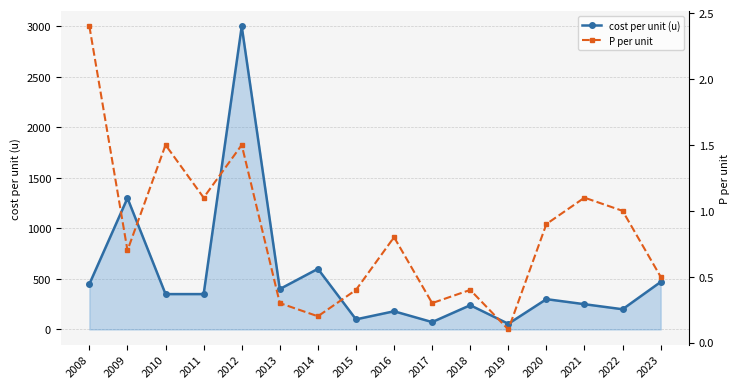

Reading left to right, what are all the values shown in this chart?

cost per unit (u): 2008=450.0	2009=1300.0	2010=350.0	2011=350.0	2012=3000.0	2013=400.0	2014=600.0	2015=100.0	2016=180.0	2017=73.0	2018=240.0	2019=56.0	2020=300.0	2021=250.0	2022=200.0	2023=470.0
P per unit: 2008=2.4	2009=0.7	2010=1.5	2011=1.1	2012=1.5	2013=0.3	2014=0.2	2015=0.4	2016=0.8	2017=0.3	2018=0.4	2019=0.1	2020=0.9	2021=1.1	2022=1.0	2023=0.5